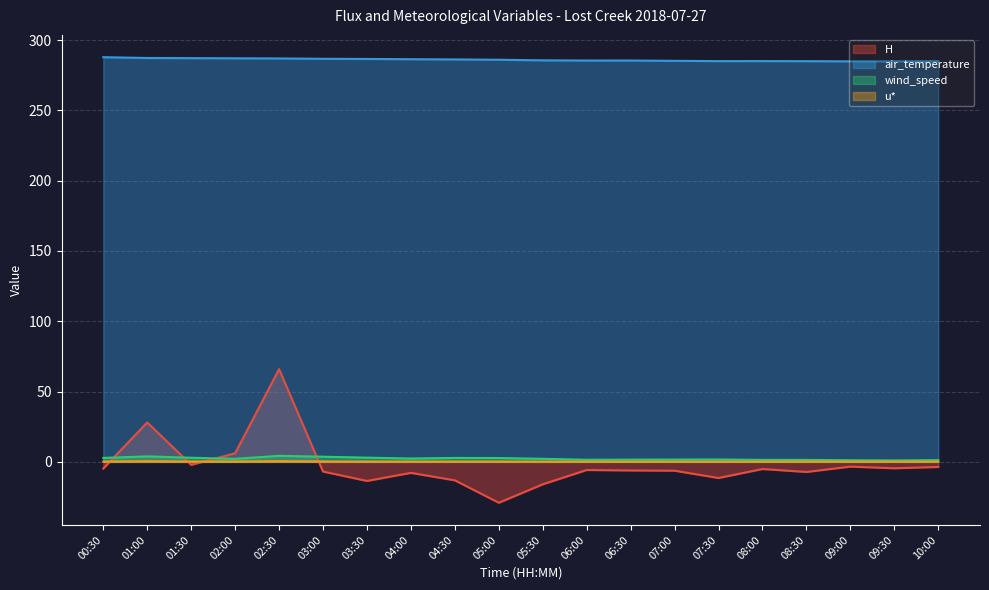

Is it true that u* equals 0.4 at 04:30?

False